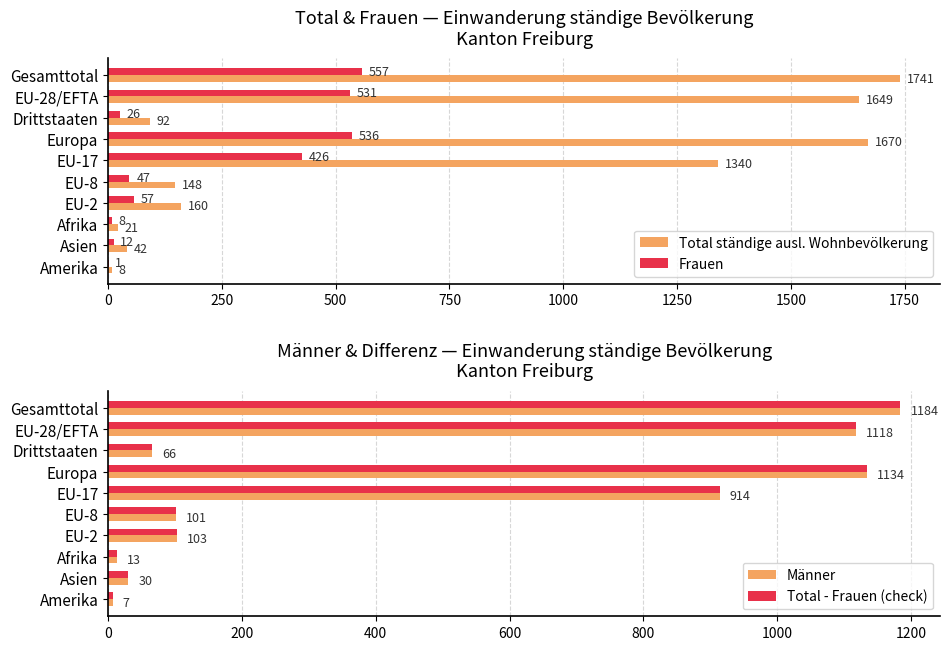

The value of Total - Frauen (check) at Drittstaaten is 66. True or false?

True